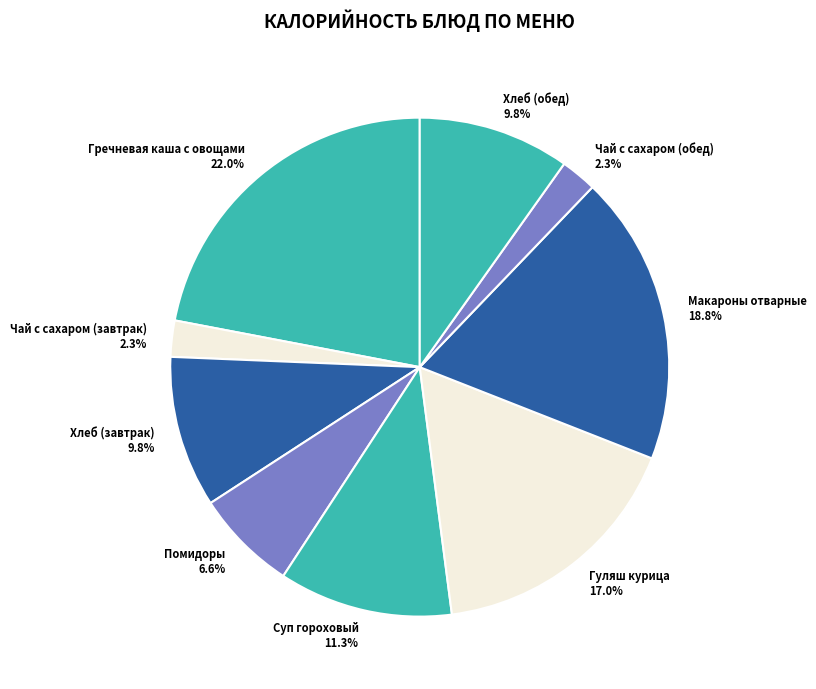

Between Гуляш курица and Макароны отварные, which is larger?

Макароны отварные